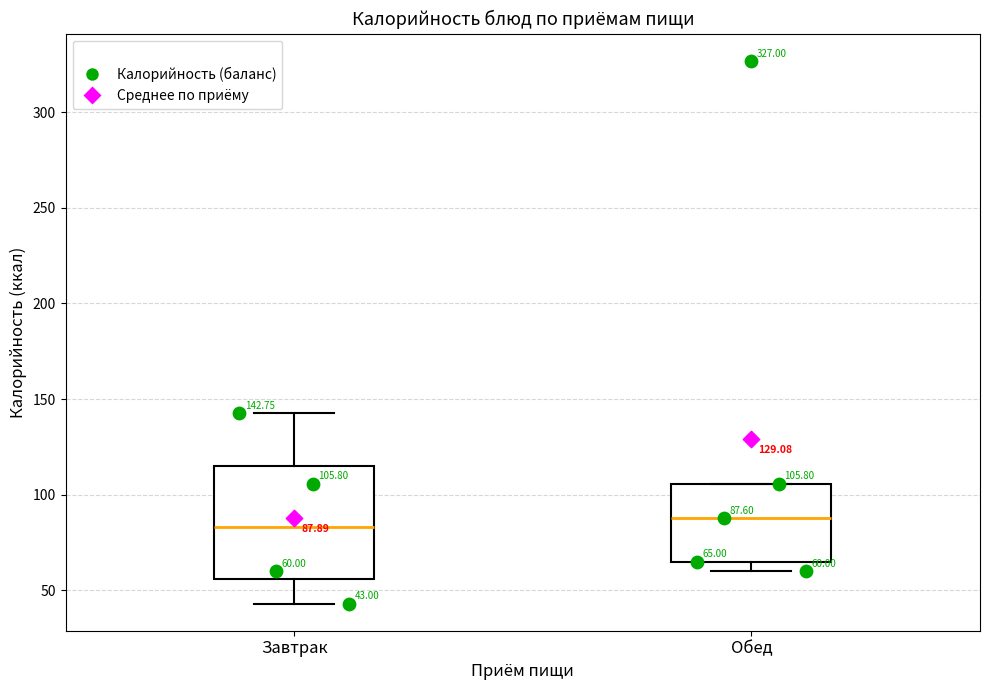

Which box is the tallest, from its lower edge to its upper edge?

Завтрак